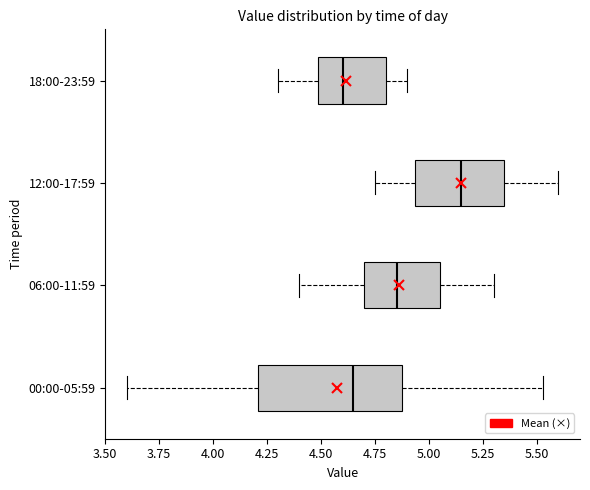

Which box is the widest, from its left edge to its right edge?

00:00-05:59